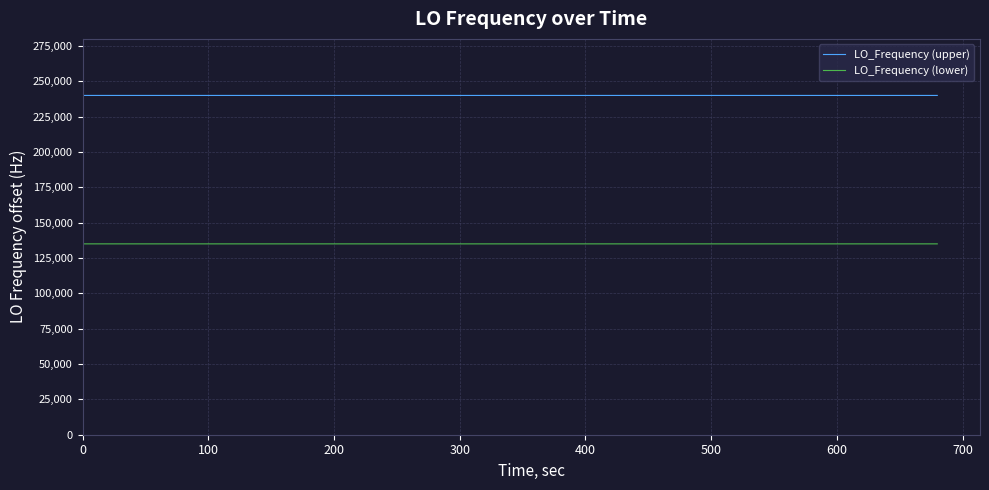

True or false: LO_Frequency (lower) and LO_Frequency (upper) intersect in this chart.

False